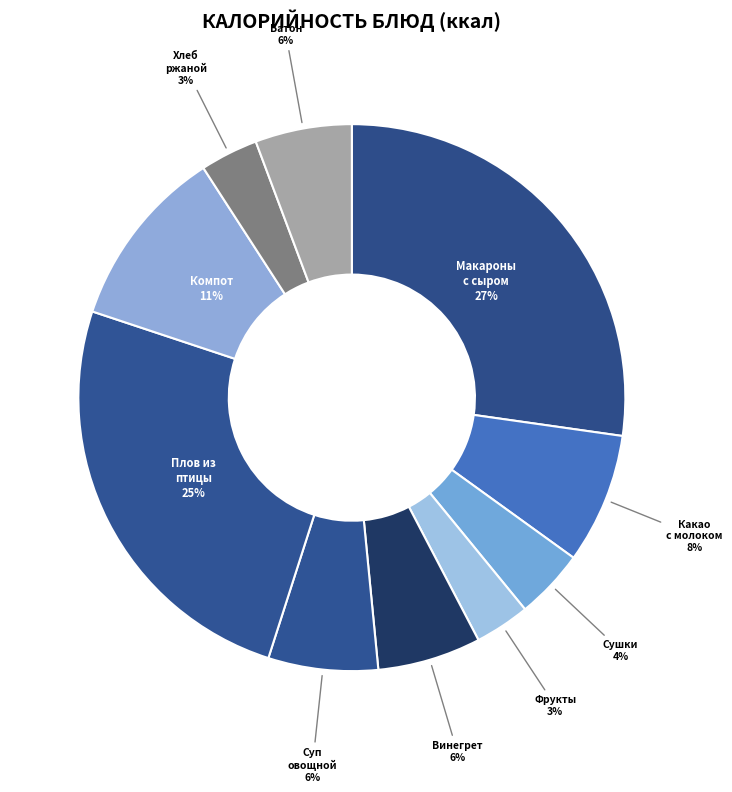

Which has a higher value, Винегрет or Плов из птицы?

Плов из птицы